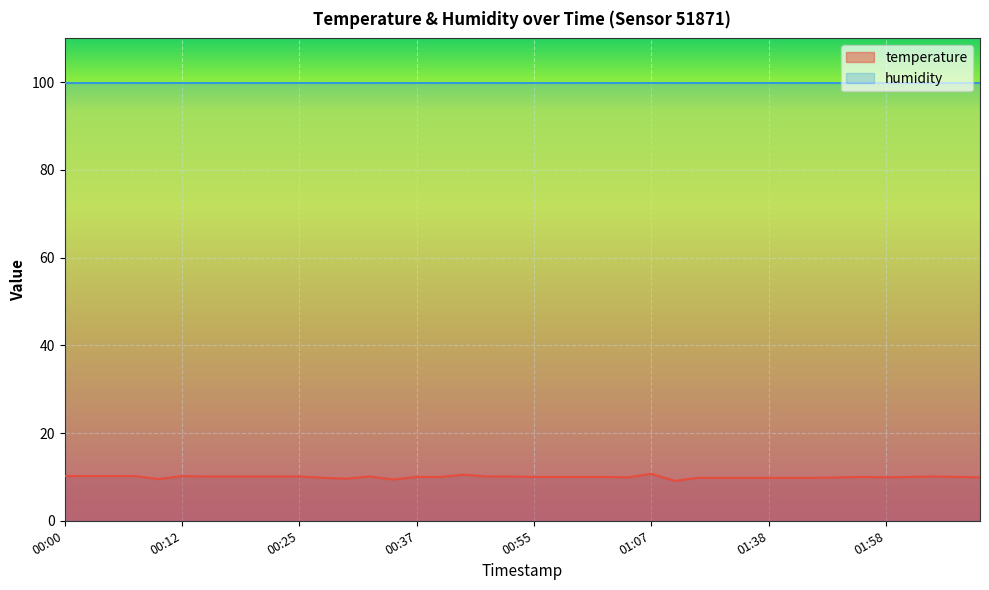

How many points are lower than both their immediate neighbors (excluding endpoints)?

6